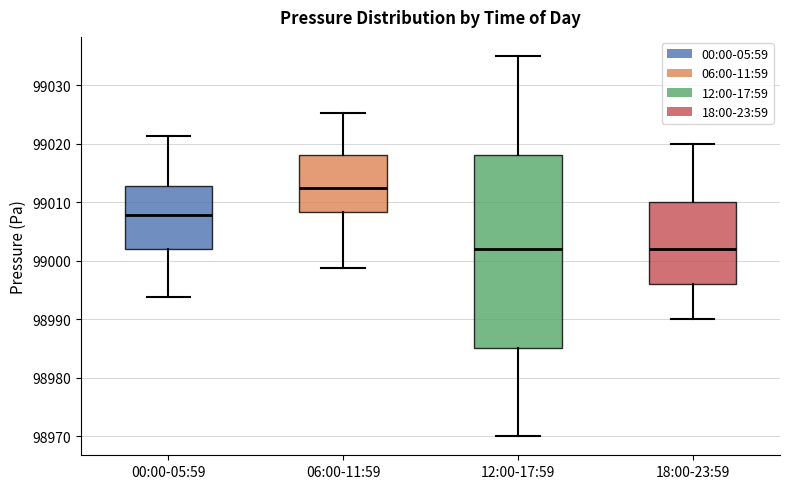

Which box is the tallest, from its lower edge to its upper edge?

12:00-17:59